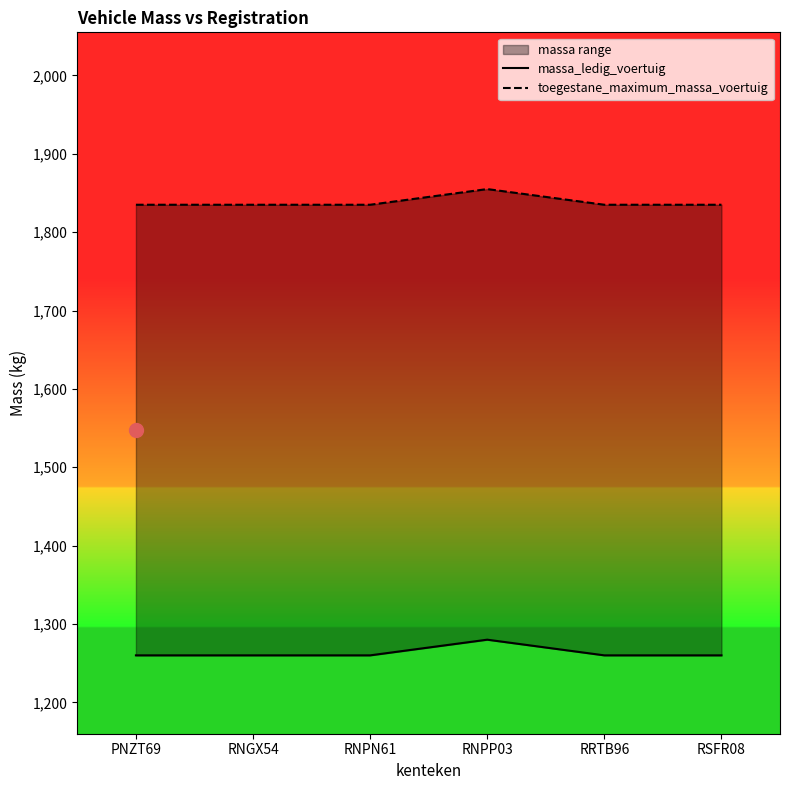

Reading left to right, what are all the values shown in this chart?

massa_ledig_voertuig: 1260	1260	1260	1280	1260	1260
toegestane_maximum_massa_voertuig: 1835	1835	1835	1855	1835	1835